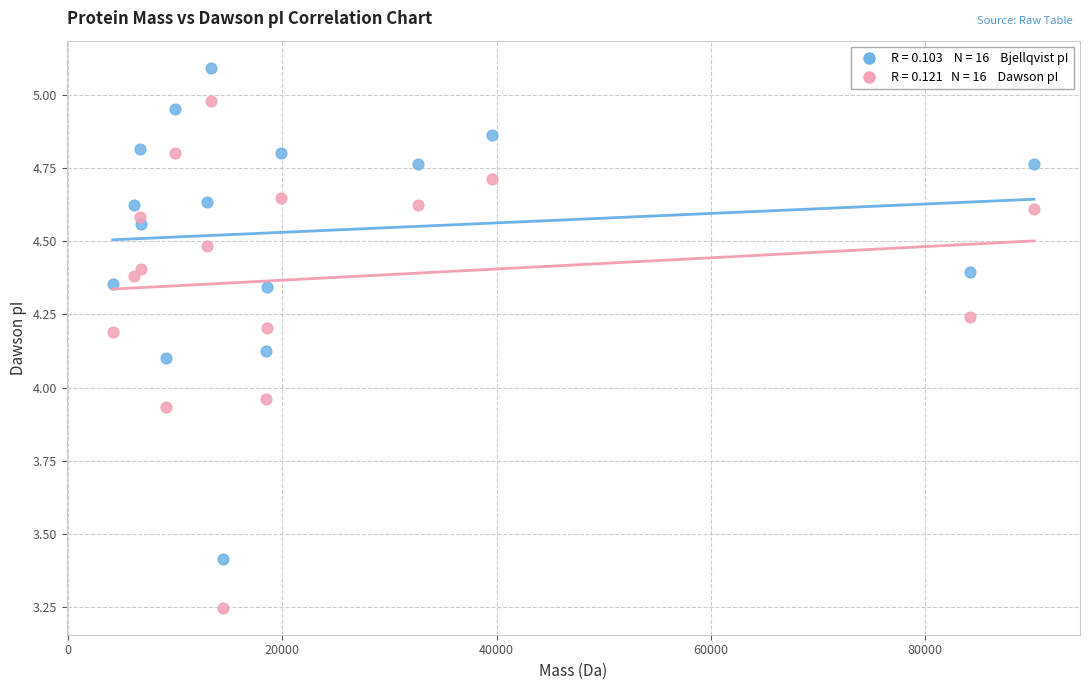

Across all data points, what is the range of X values (max minus min)?

85979.4